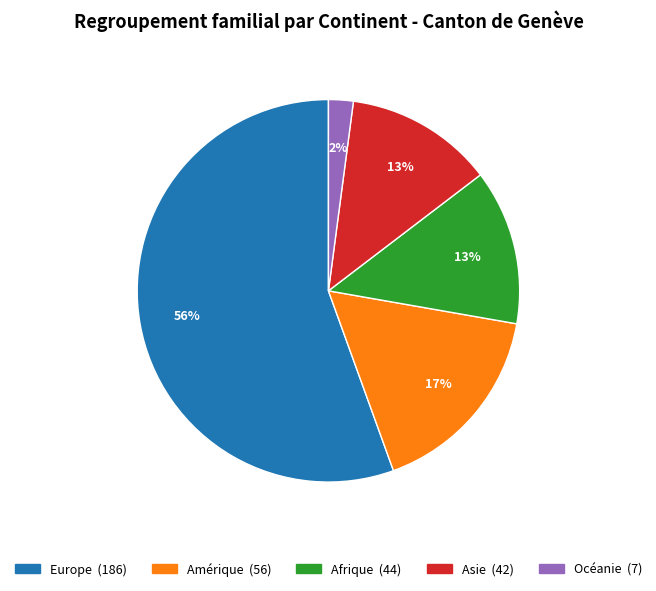

Which slice is the largest?

Europe